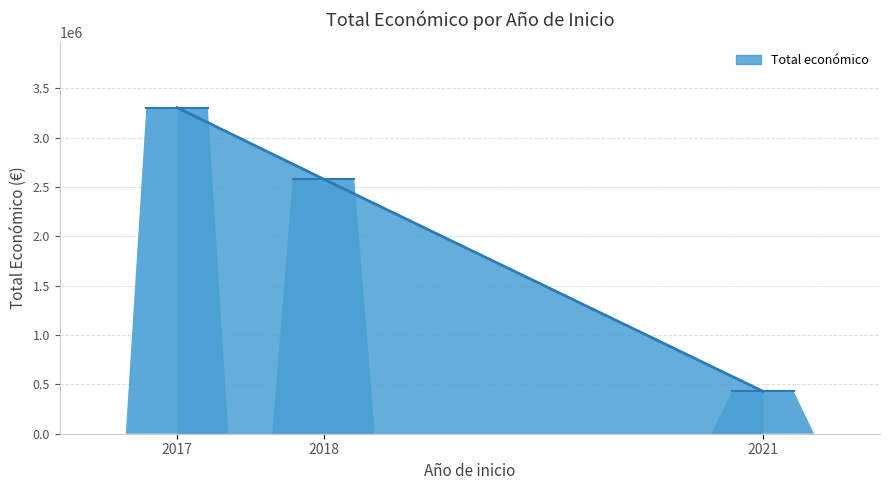

What is the approximate value at 2018?

2581578